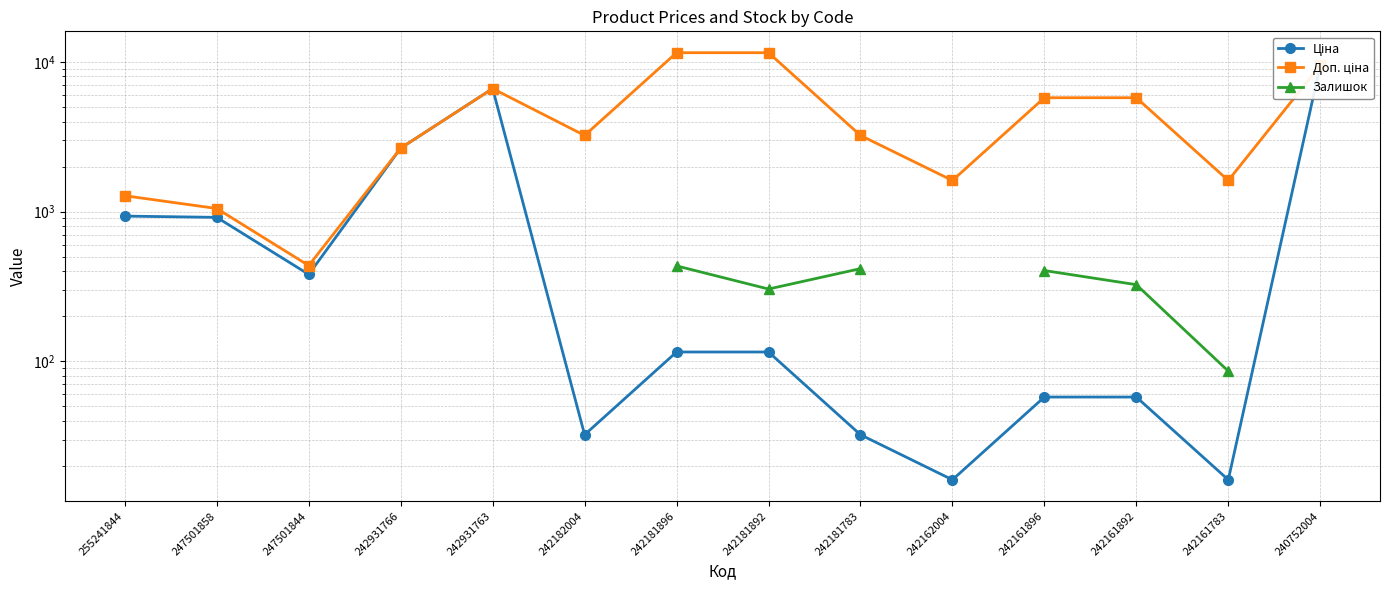

At how many categories does at least one series exceed 8840?

3